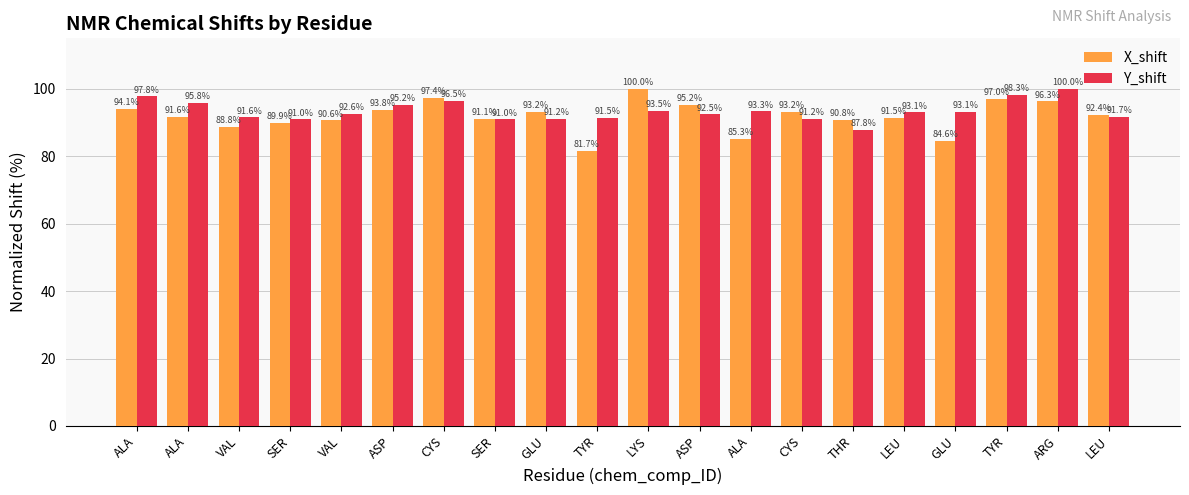

List the series in order of their peak value, highest first.

X_shift, Y_shift